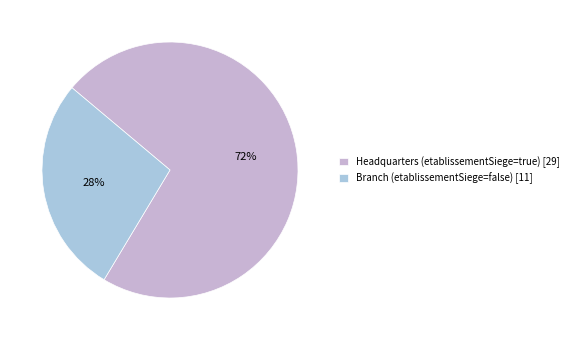

Rank the categories by value from highest to lowest.

Headquarters (etablissementSiege=true) [29], Branch (etablissementSiege=false) [11]